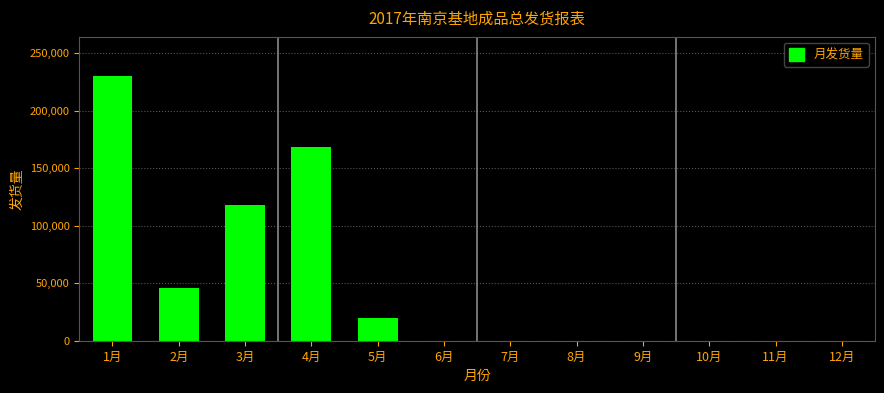

Does the chart contain stacked bars?

No